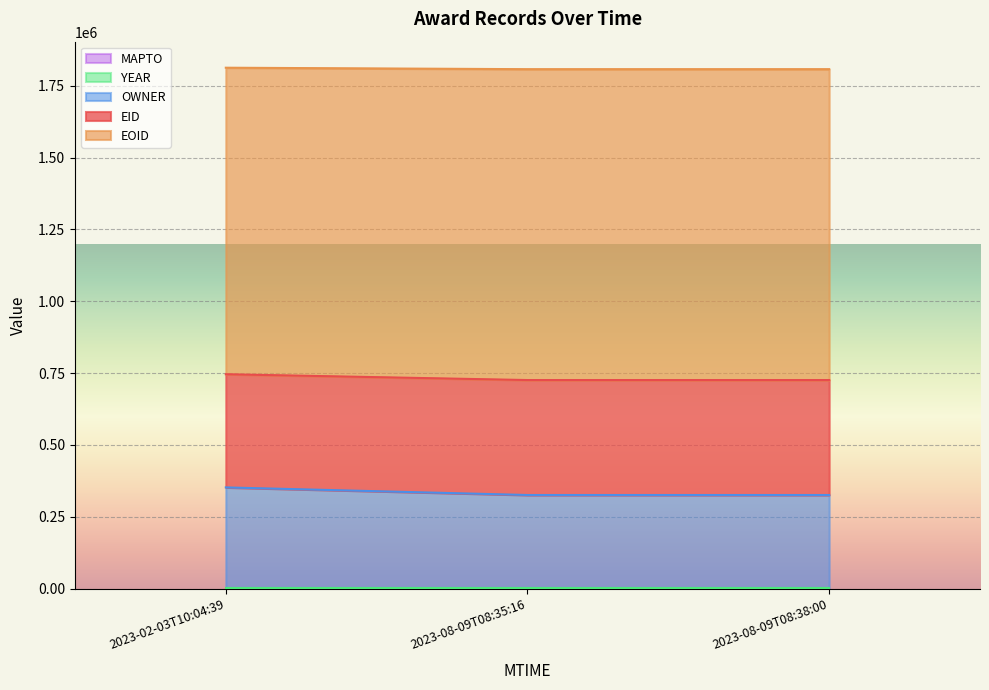

Rank the series by their maximum value, from highest to lowest.

EOID, EID, OWNER, YEAR, MAPTO